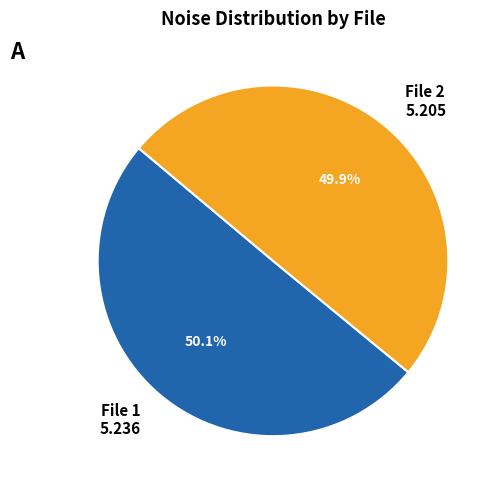

Does any single category account for the majority?

Yes